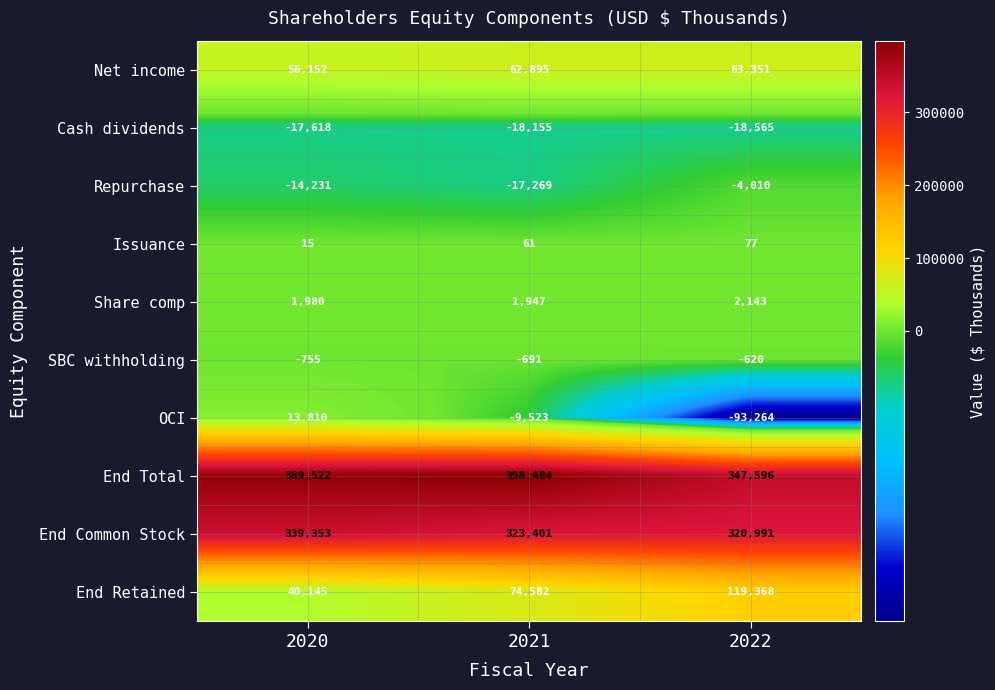

Rank the series by their maximum value, from highest to lowest.

End Total, End Common Stock, End Retained, Net income, OCI, Share comp, Issuance, SBC withholding, Repurchase, Cash dividends